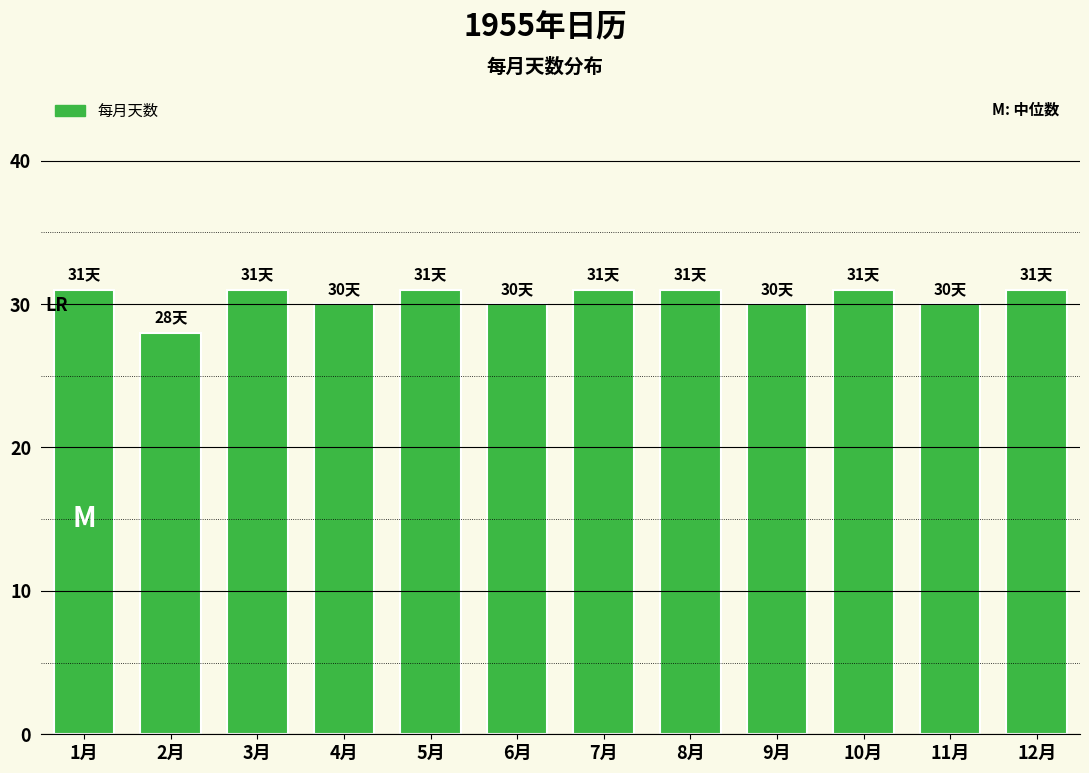

Reading left to right, extract all data points from this chart.

31	28	31	30	31	30	31	31	30	31	30	31